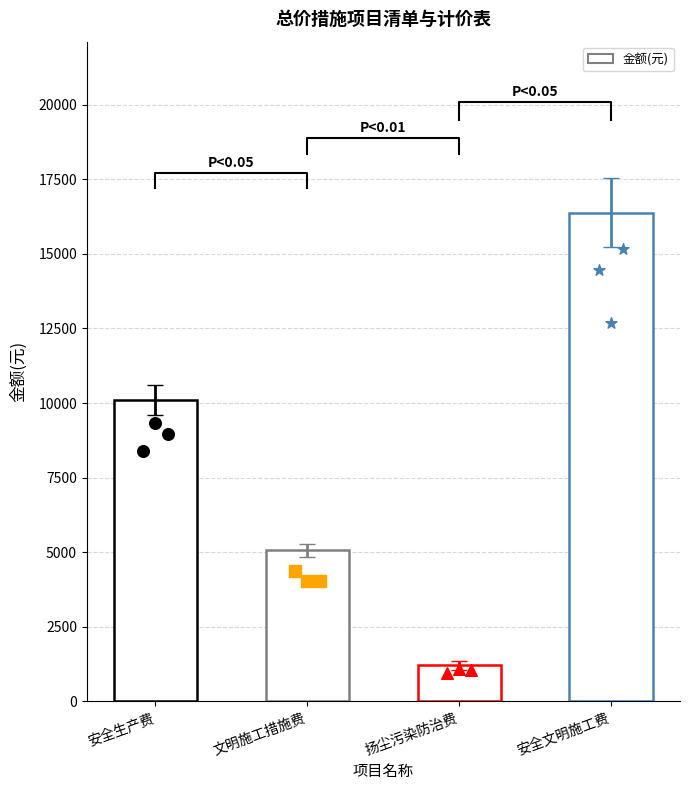

What is the change in value from 安全生产费 to 文明施工措施费?

-5057.1